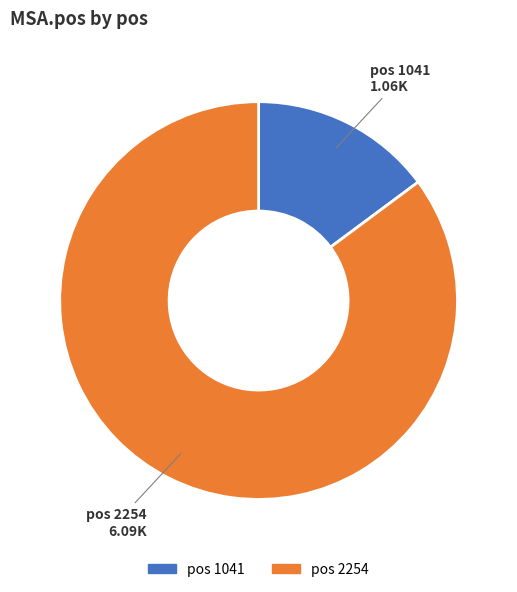

Is there a majority slice in this chart?

Yes